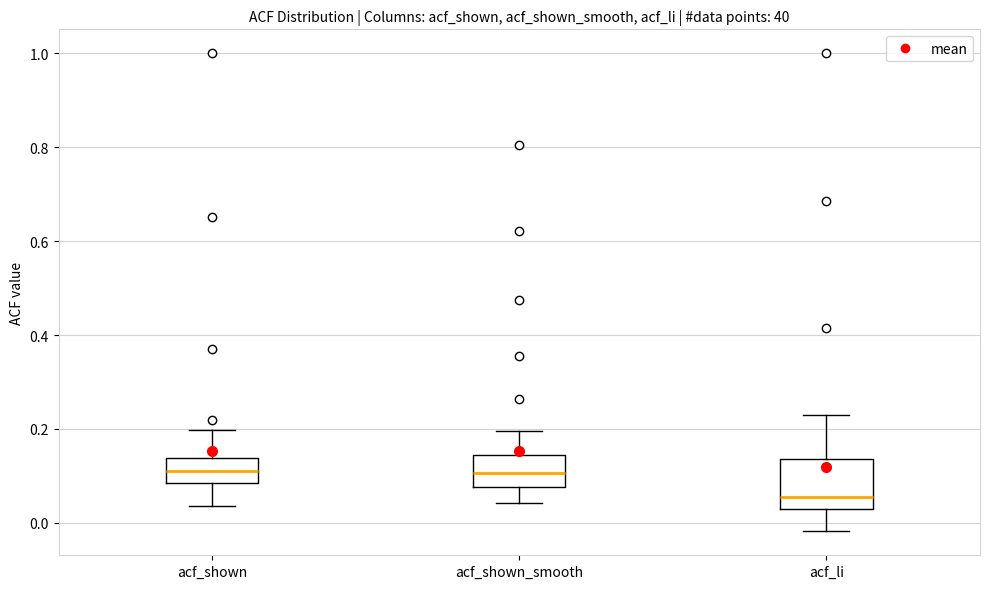

Reading left to right, transcribe this box plot: for each box, give where its median line is, the range the box spans, and where its two whiskers end, as read against the y-axis. The values are not printed on the chart, so give them approximately, as read against the axis.

acf_shown: median 0.10, box 0.08 to 0.14, whiskers 0.04 to 0.20
acf_shown_smooth: median 0.10, box 0.08 to 0.14, whiskers 0.04 to 0.20
acf_li: median 0.06, box 0.02 to 0.14, whiskers -0.02 to 0.22